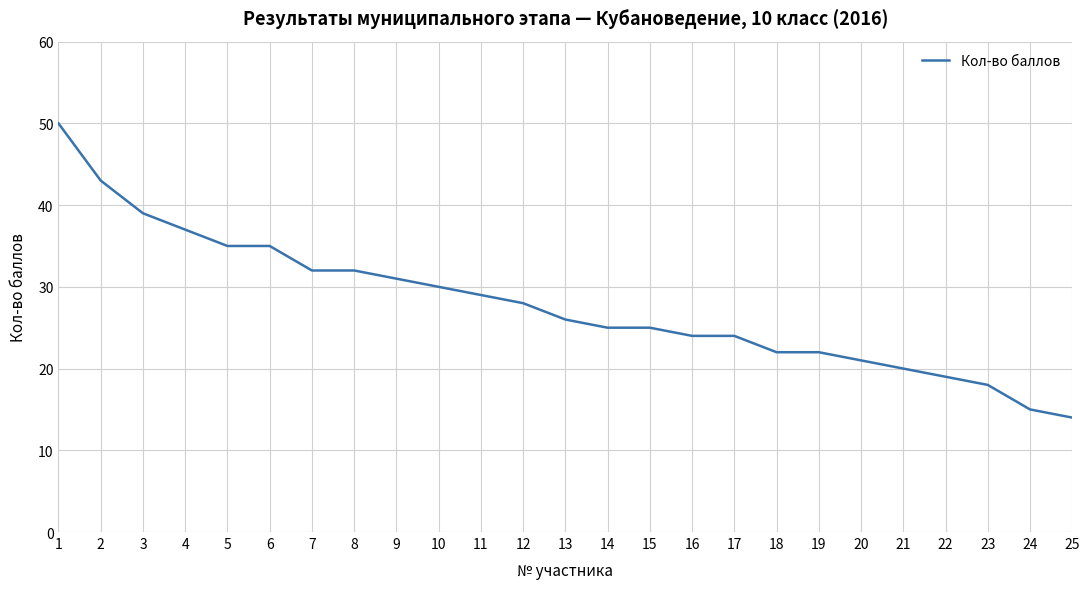

Is this an area chart (filled region under the line)?

No